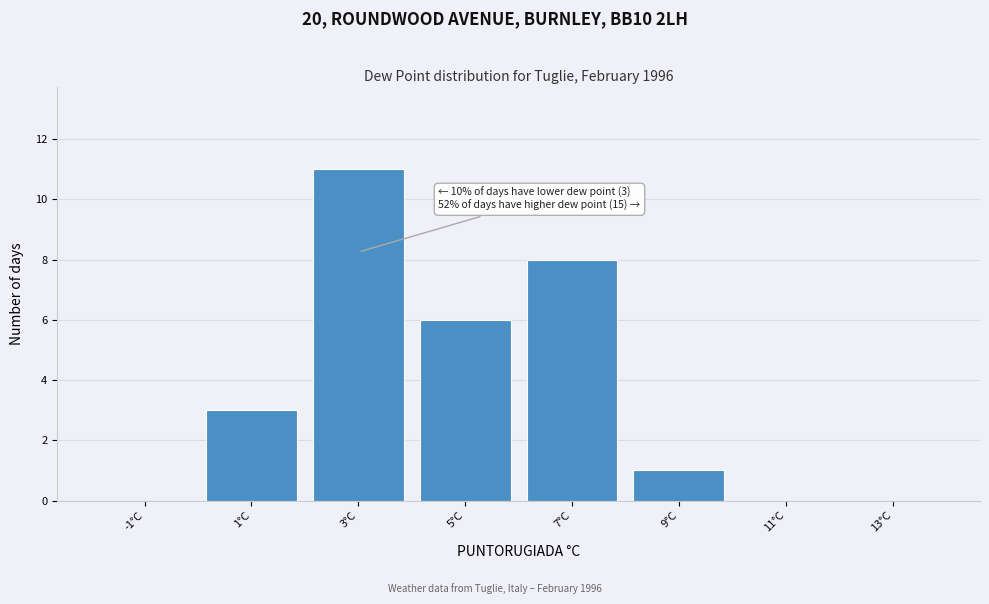

Which range on the x-axis has the tallest bar?

2 to 4